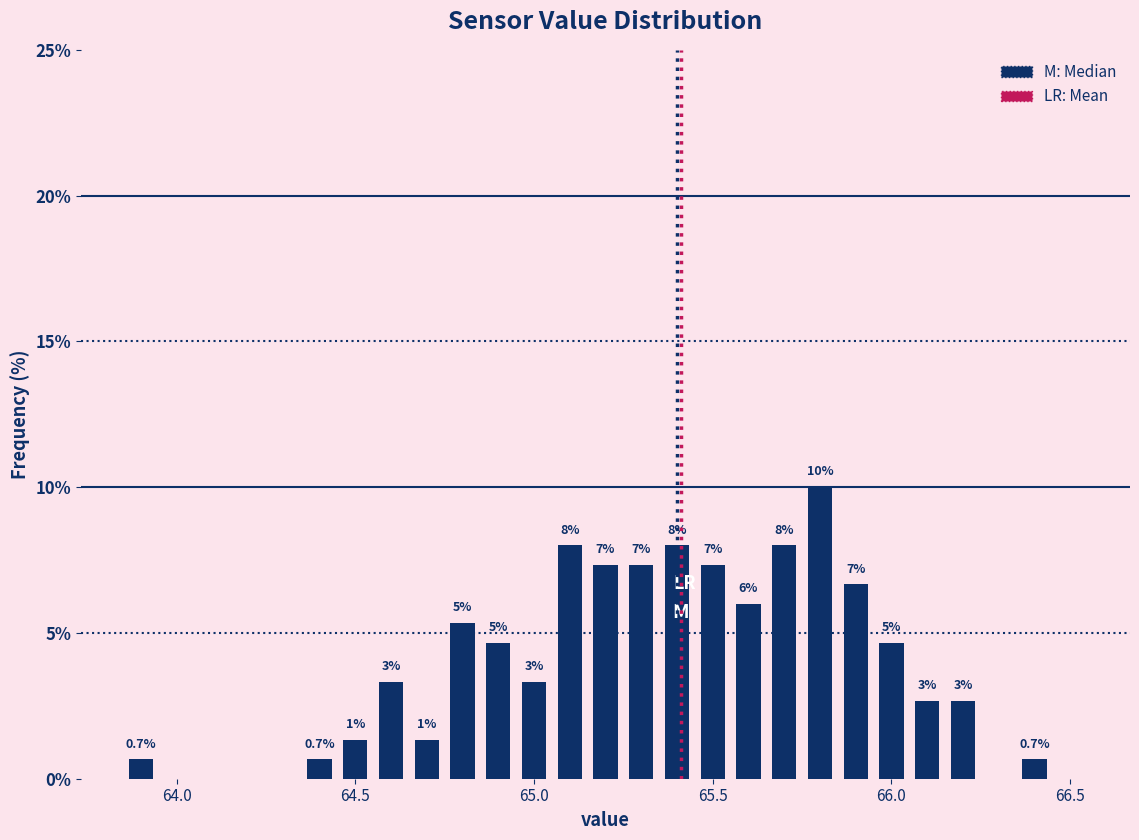

Read against the x-axis, roughly where is the centre of the tallest bar?

65.80